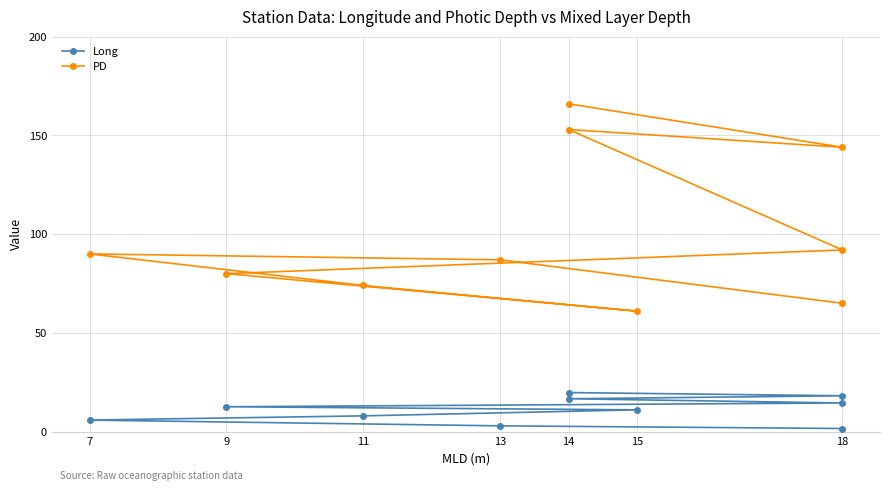

True or false: PD has more than 0 interior local peaks.

True